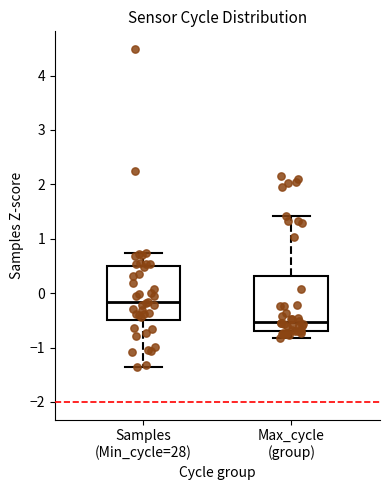

Where does the lower whisker of the box for Max_cycle (group) end on the y-axis? The values are not printed on the chart, so give them approximately, as read against the axis.

-0.8